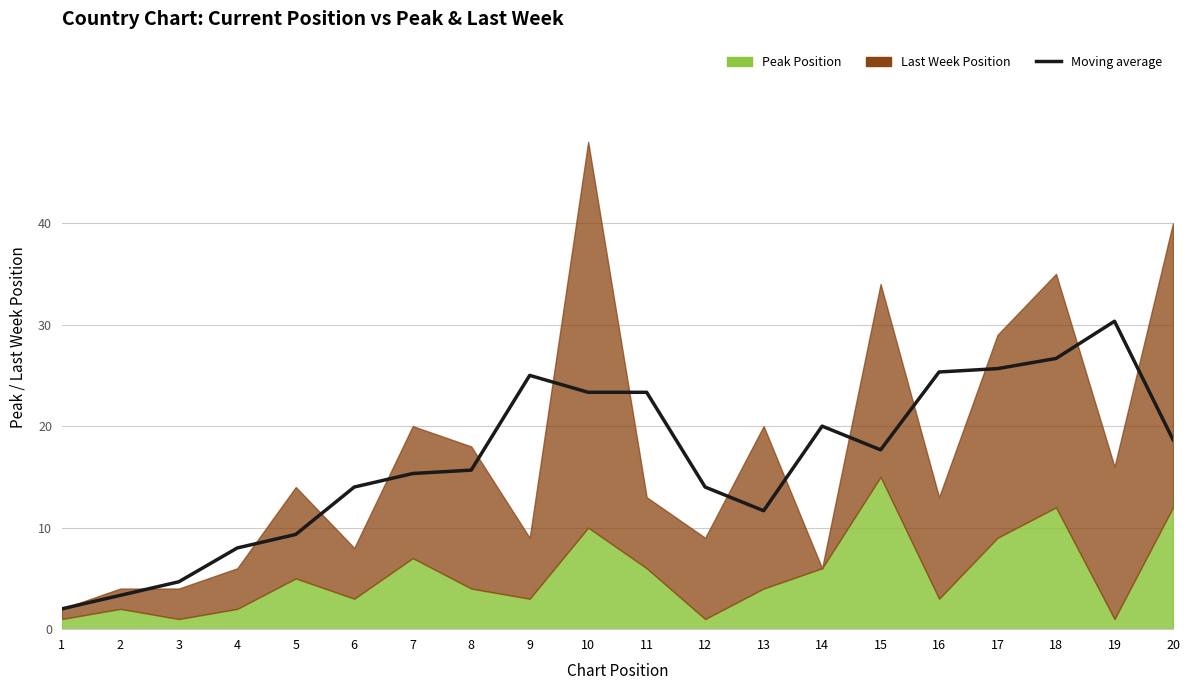

List the labels in order of value, smallest first.

1, 2, 3, 4, 5, 13, 6, 12, 7, 8, 15, 20, 14, 10, 11, 9, 16, 17, 18, 19